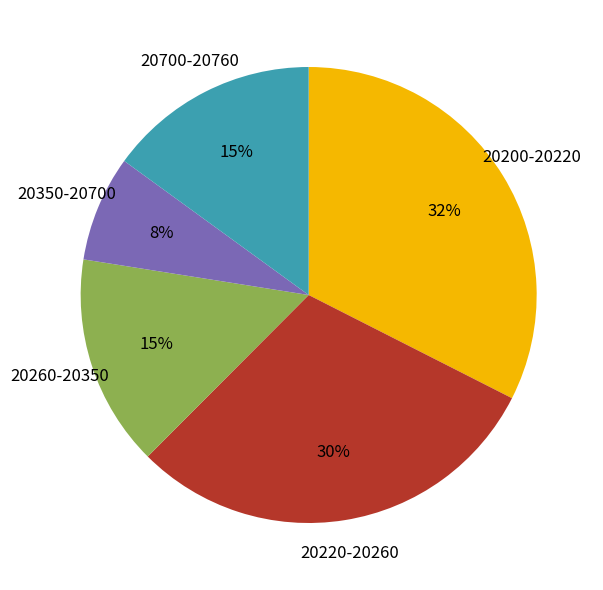

Count the number of slices in the pie.

5